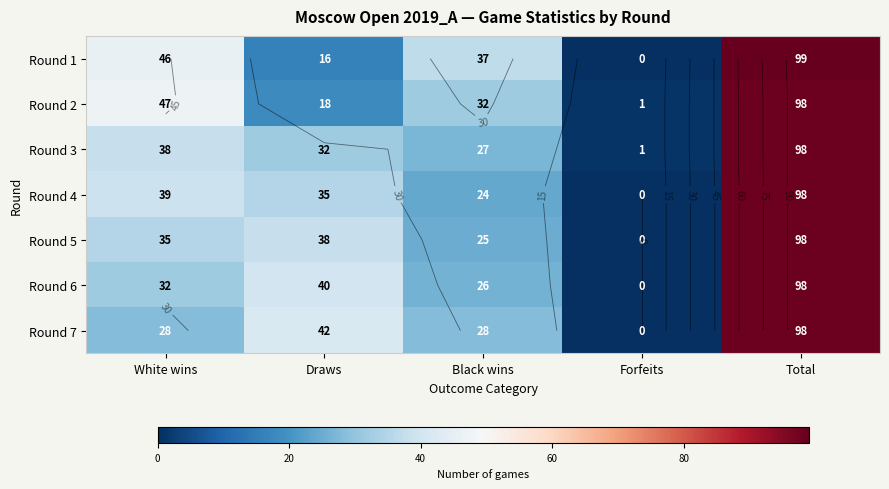

Is the value of Round 1 at Forfeits greater than the value of Round 4 at Total?

No